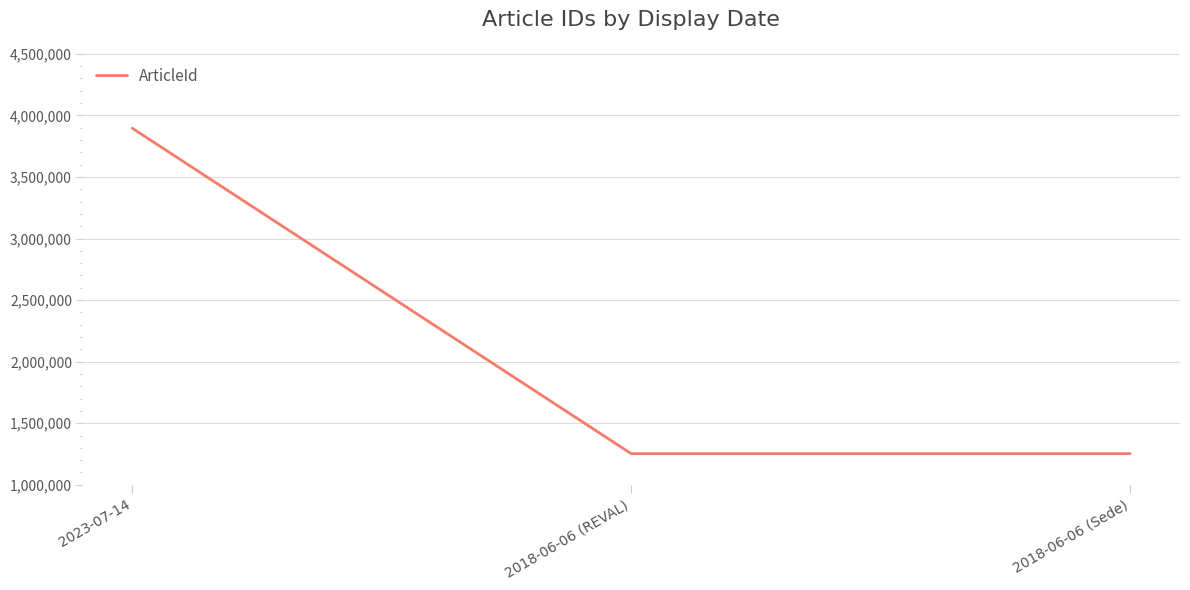

What is the difference between the values at 2023-07-14 and 2018-06-06 (Sede)?

2642295